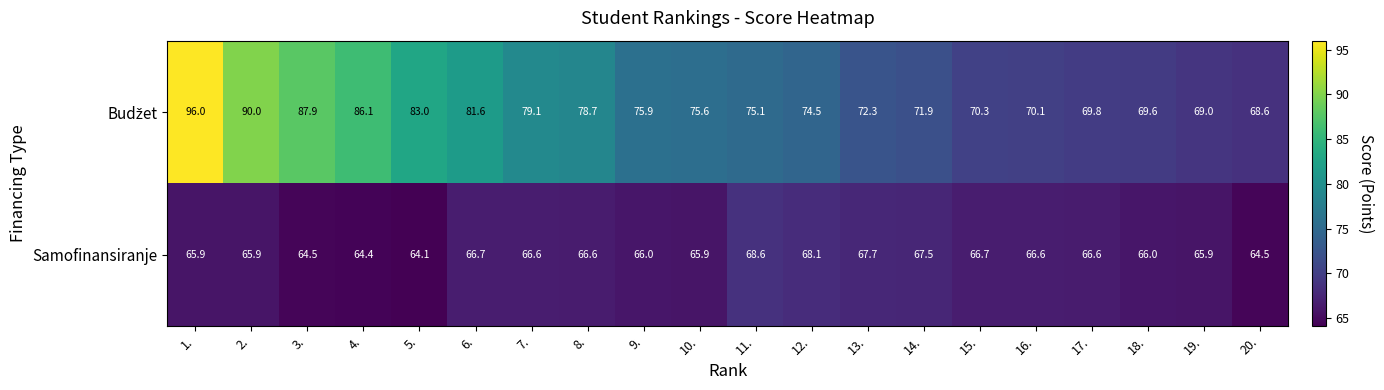

What is the total value across all series at 15.?

137.0